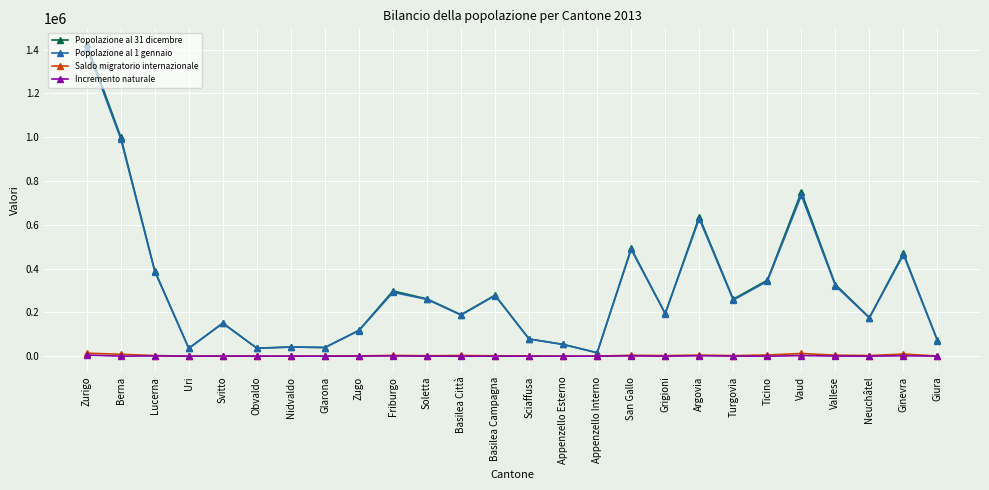

Which label corresponds to the largest value in the chart?

Zurigo